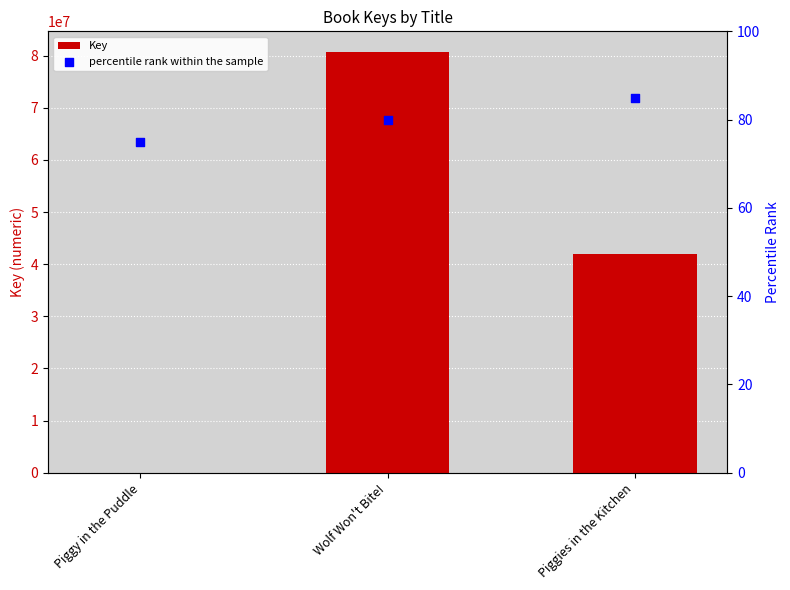

What is the total value across all series at Piggies in the Kitchen?

41884308